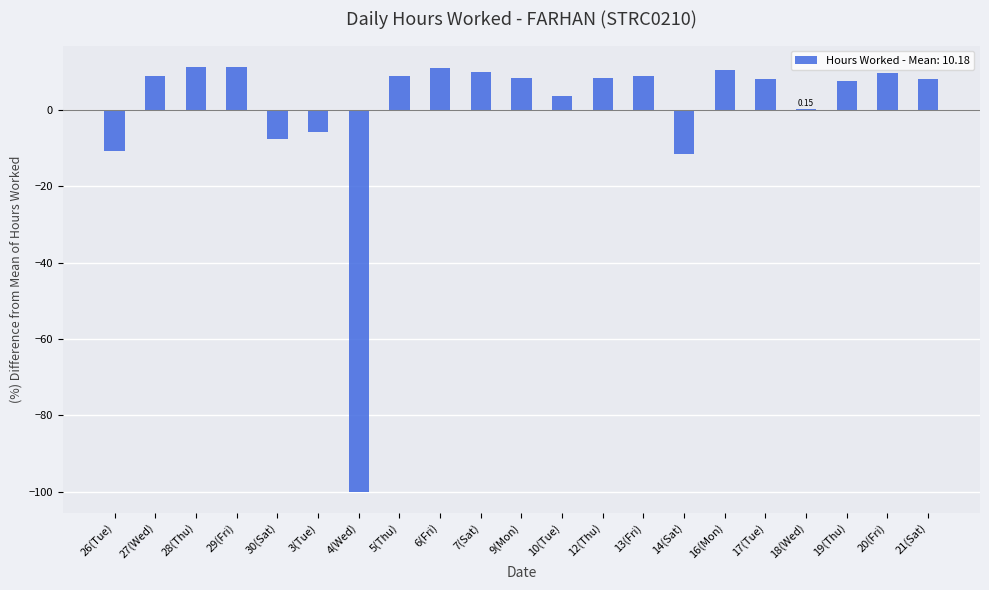

Count the number of categories in the chart.

21